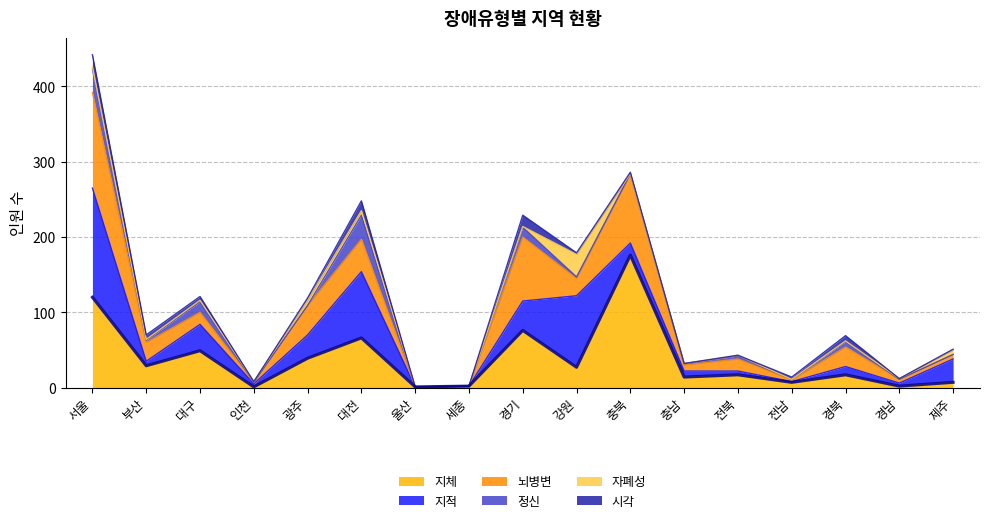

Which has a higher value, 경남 or 세종?

경남